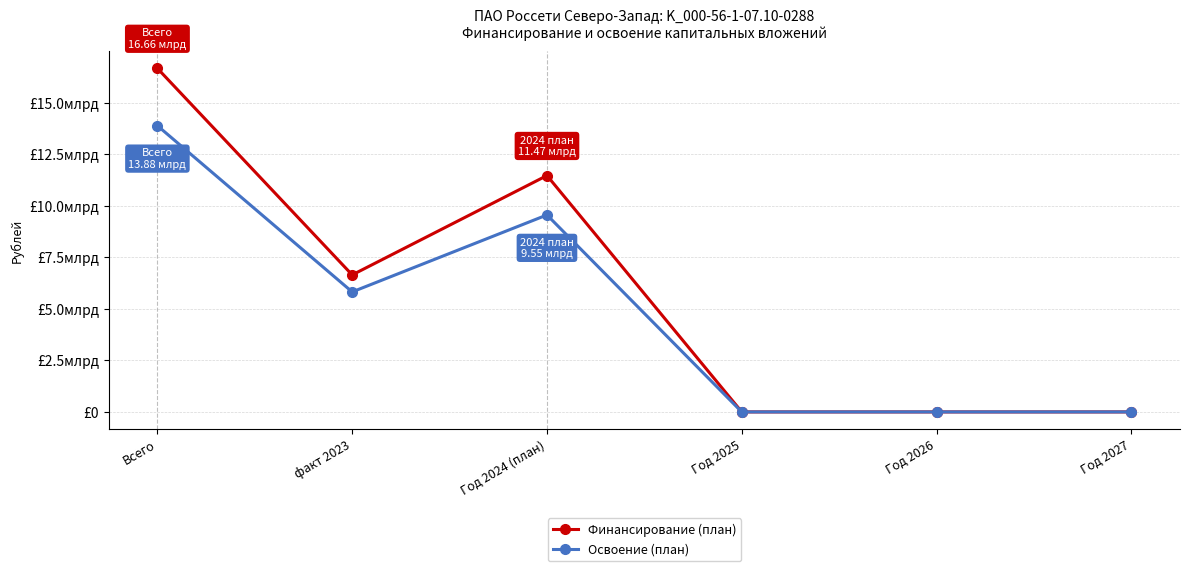

What is the highest value of the Освоение (план) series?

13883701470